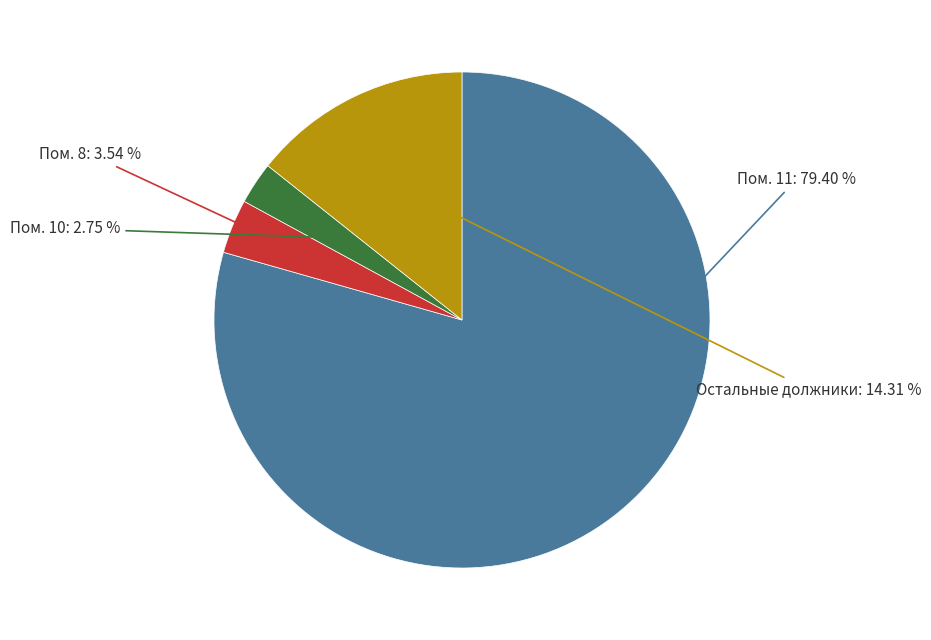

Does any single category account for the majority?

Yes